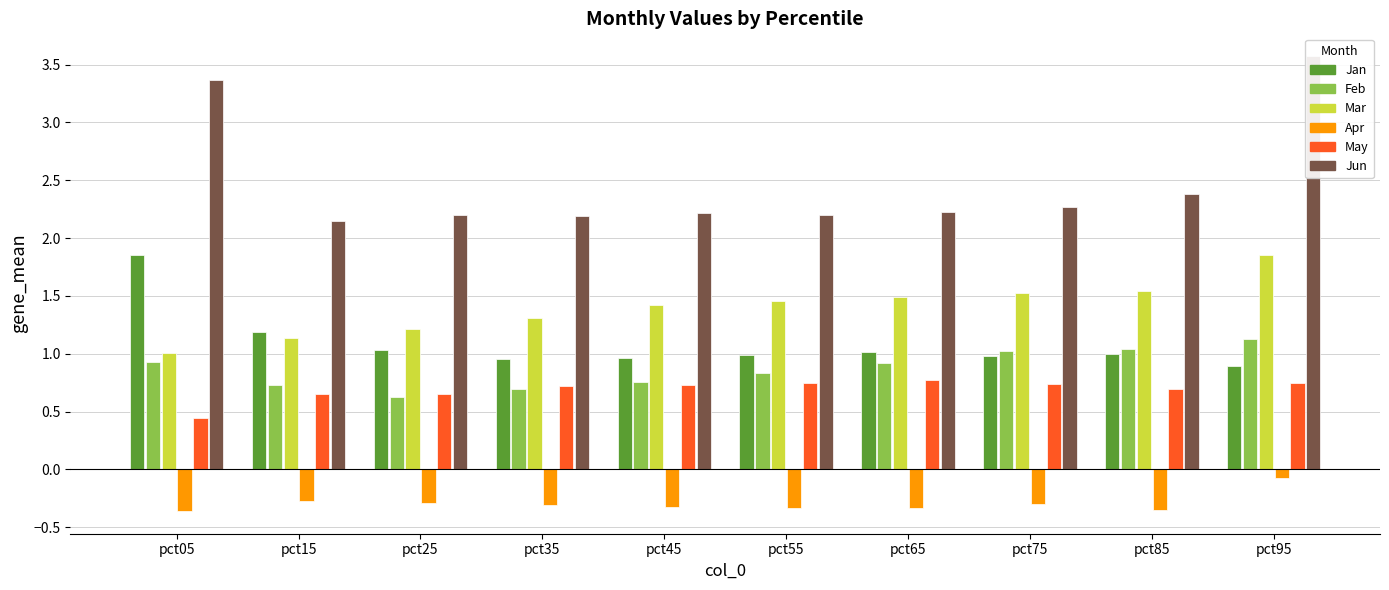

Reading left to right, what are all the values shown in this chart?

Jan: pct05=1.8	pct15=1.2	pct25=1.0	pct35=1.0	pct45=1.0	pct55=1.0	pct65=1.0	pct75=1.0	pct85=1.0	pct95=0.9
Feb: pct05=0.9	pct15=0.7	pct25=0.6	pct35=0.7	pct45=0.8	pct55=0.8	pct65=0.9	pct75=1.0	pct85=1.0	pct95=1.1
Mar: pct05=1.0	pct15=1.1	pct25=1.2	pct35=1.3	pct45=1.4	pct55=1.5	pct65=1.5	pct75=1.5	pct85=1.5	pct95=1.9
Apr: pct05=-0.4	pct15=-0.3	pct25=-0.3	pct35=-0.3	pct45=-0.3	pct55=-0.3	pct65=-0.3	pct75=-0.3	pct85=-0.4	pct95=-0.1
May: pct05=0.4	pct15=0.6	pct25=0.7	pct35=0.7	pct45=0.7	pct55=0.7	pct65=0.8	pct75=0.7	pct85=0.7	pct95=0.7
Jun: pct05=3.4	pct15=2.1	pct25=2.2	pct35=2.2	pct45=2.2	pct55=2.2	pct65=2.2	pct75=2.3	pct85=2.4	pct95=3.6